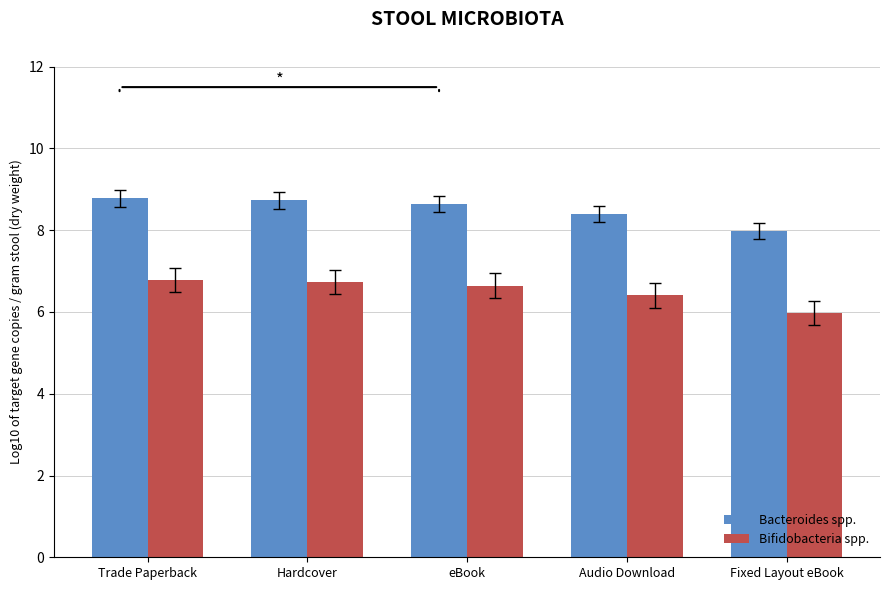

Which label corresponds to the smallest value in the chart?

Fixed Layout eBook